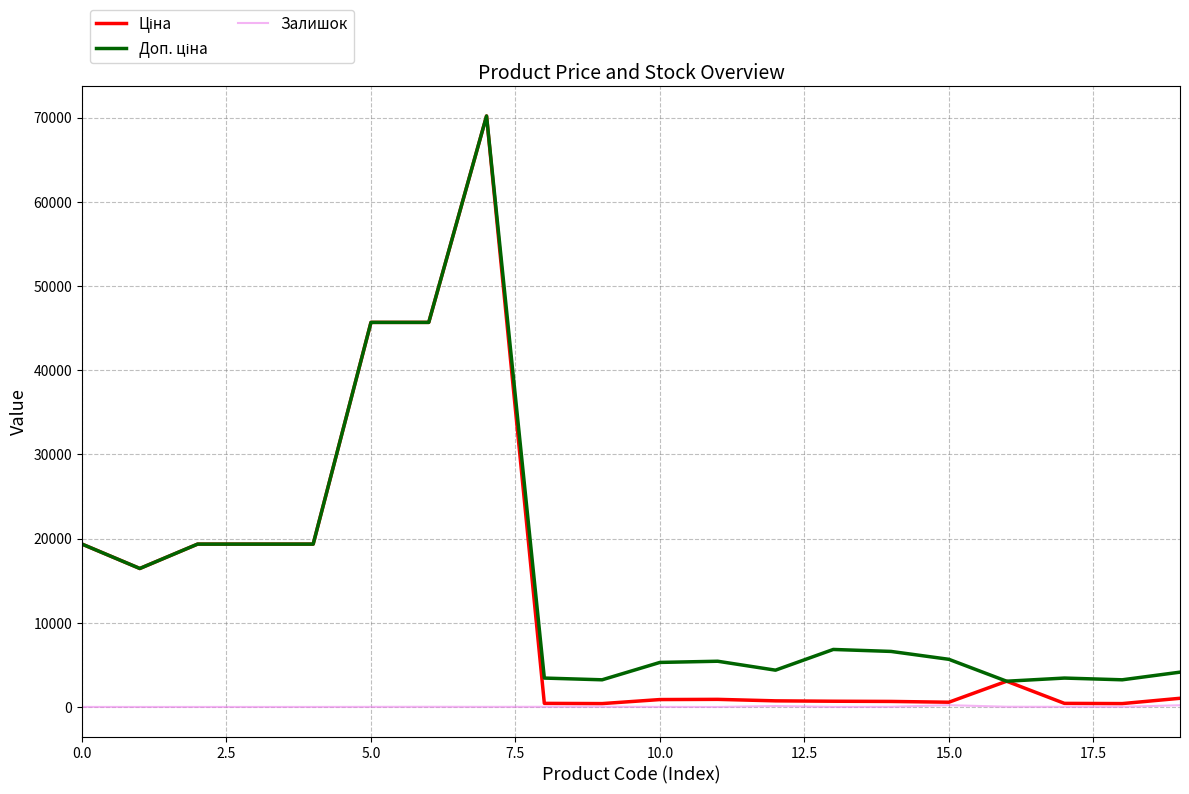

What is the greatest value displayed?

70181.6